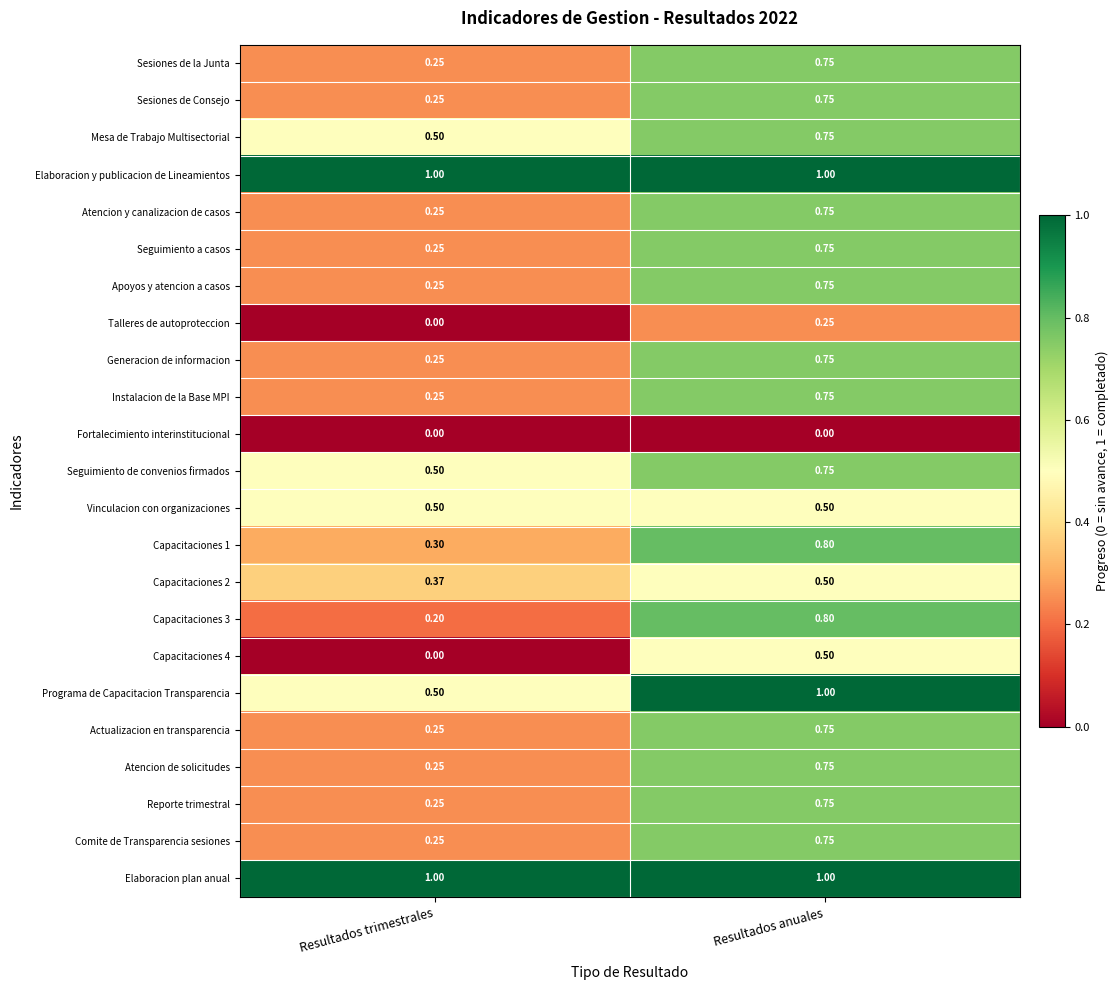

At which label does Capacitaciones 1 reach its minimum?

Resultados trimestrales